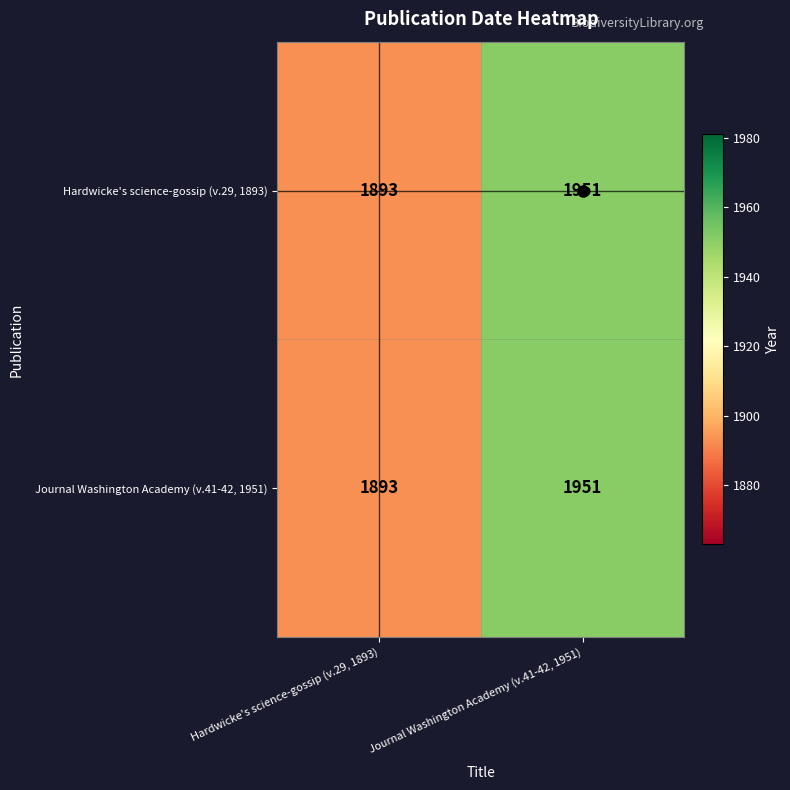

Where is Journal Washington Academy (v.41-42, 1951) nearest to the value 1922?

Hardwicke's science-gossip (v.29, 1893)